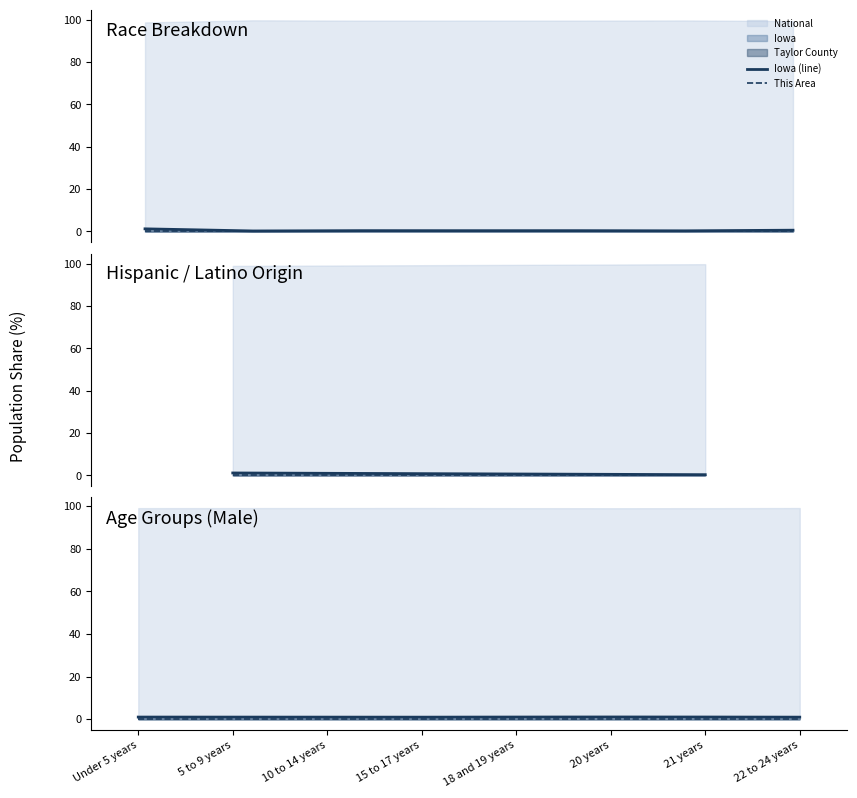

True or false: Iowa (line) and This Area cross at least once.

False